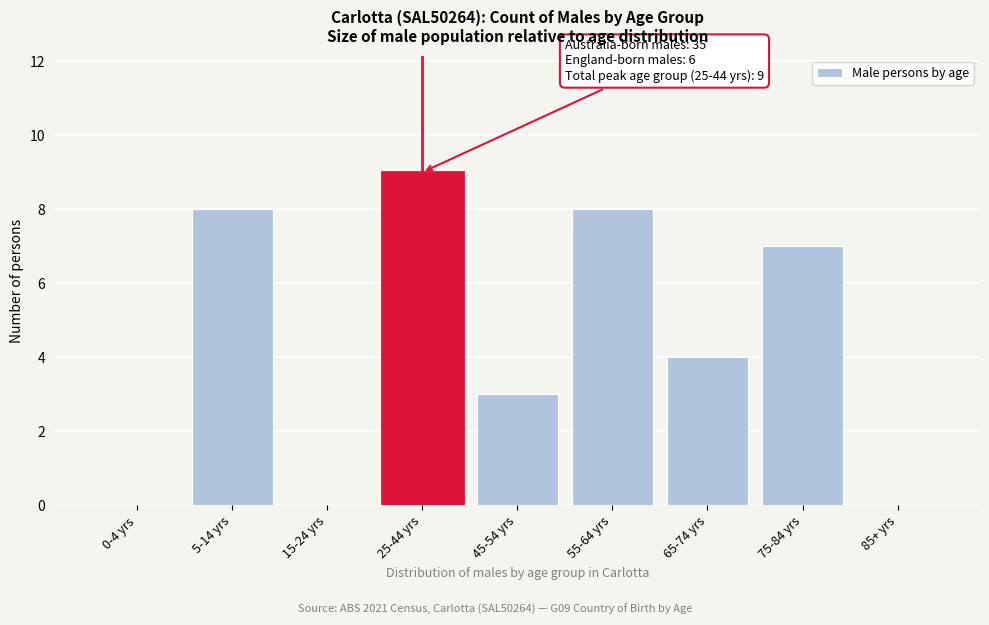

Reading right to left, transcribe all the data shown in this chart.

85+ yrs=0	75-84 yrs=7	65-74 yrs=4	55-64 yrs=8	45-54 yrs=3	25-44 yrs=9	15-24 yrs=0	5-14 yrs=8	0-4 yrs=0